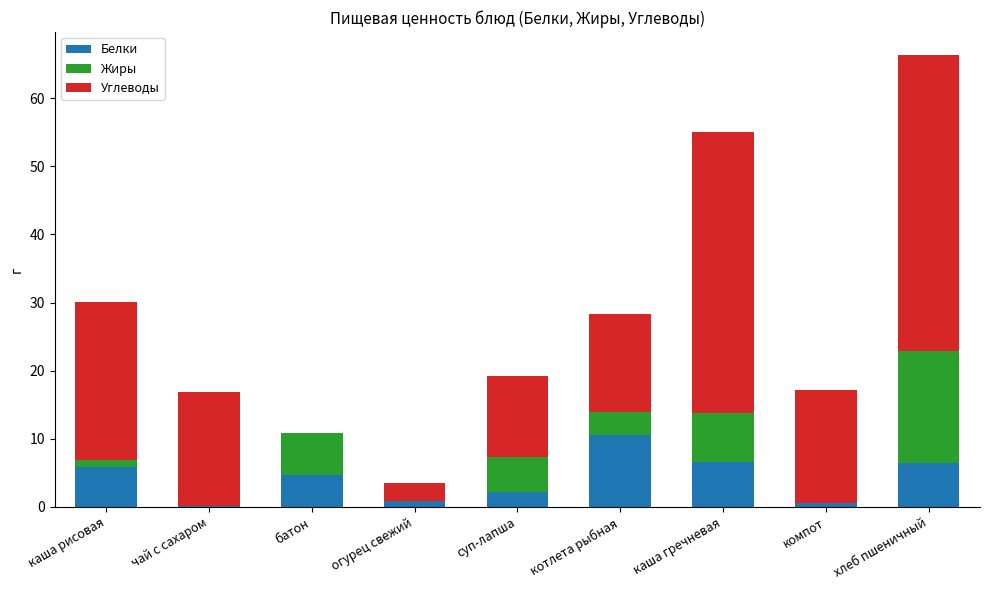

What is the total value across all series at котлета рыбная?

28.3